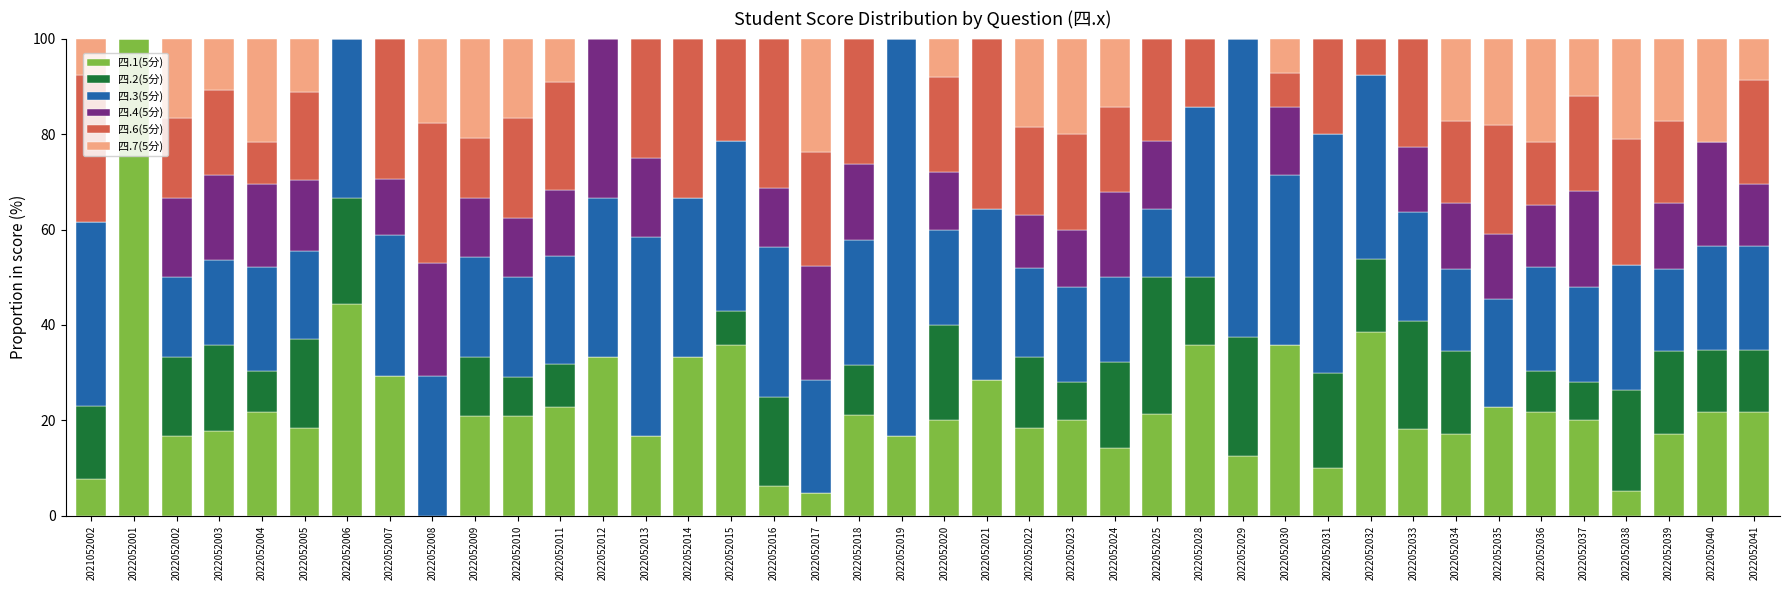

Is it true that 四.1(5分) equals 4.8 at 2022052017?

True